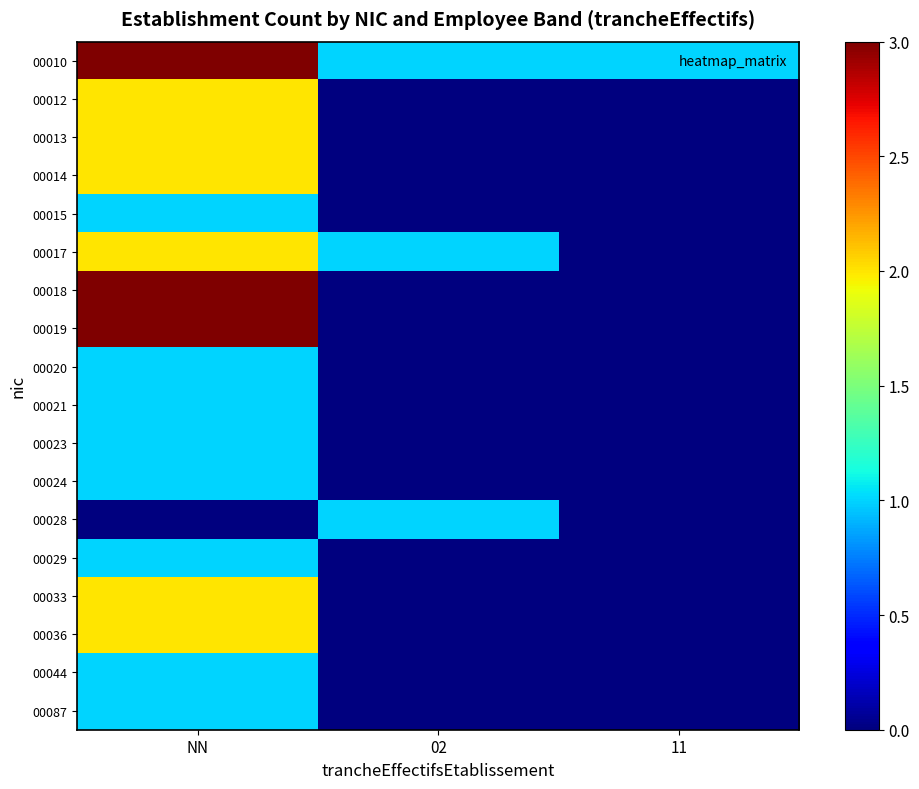

Which series has the largest total across all categories?

00010